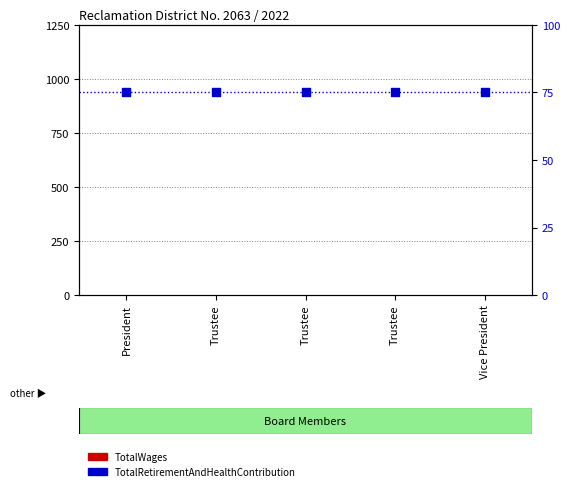

What is the total value across all series at Trustee?

75